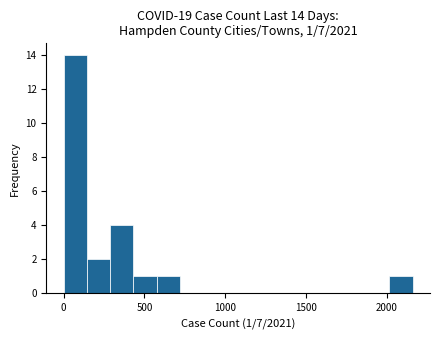

Read against the x-axis, roughly where is the centre of the tallest bar?

50